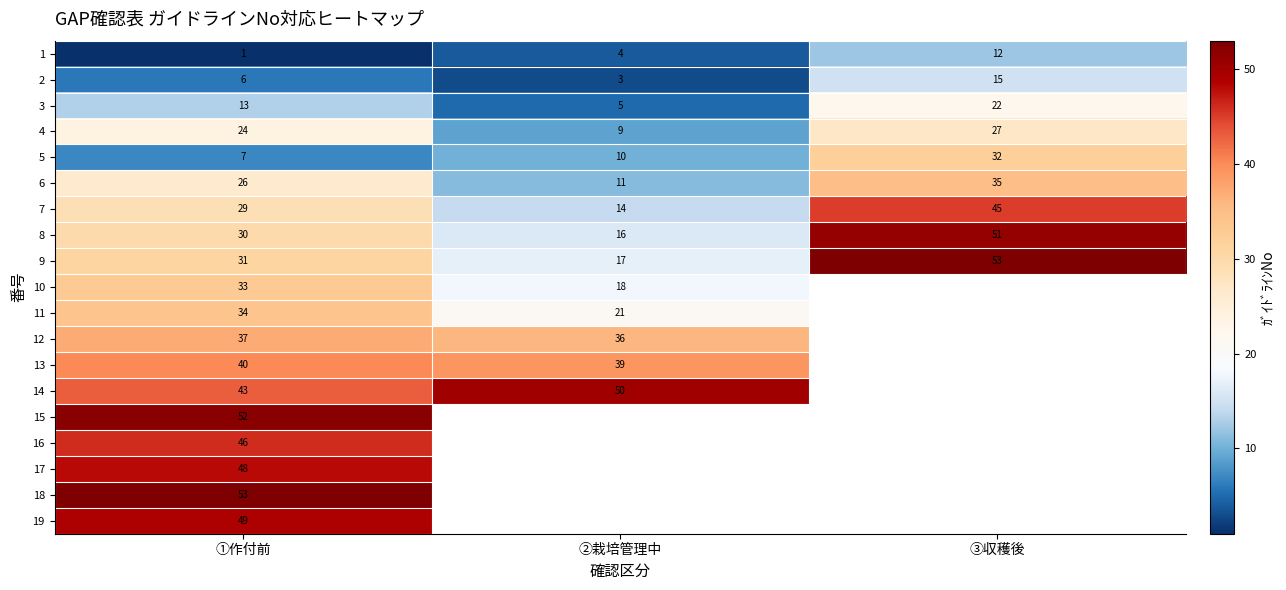

At how many categories does at least one series exceed 21?

3